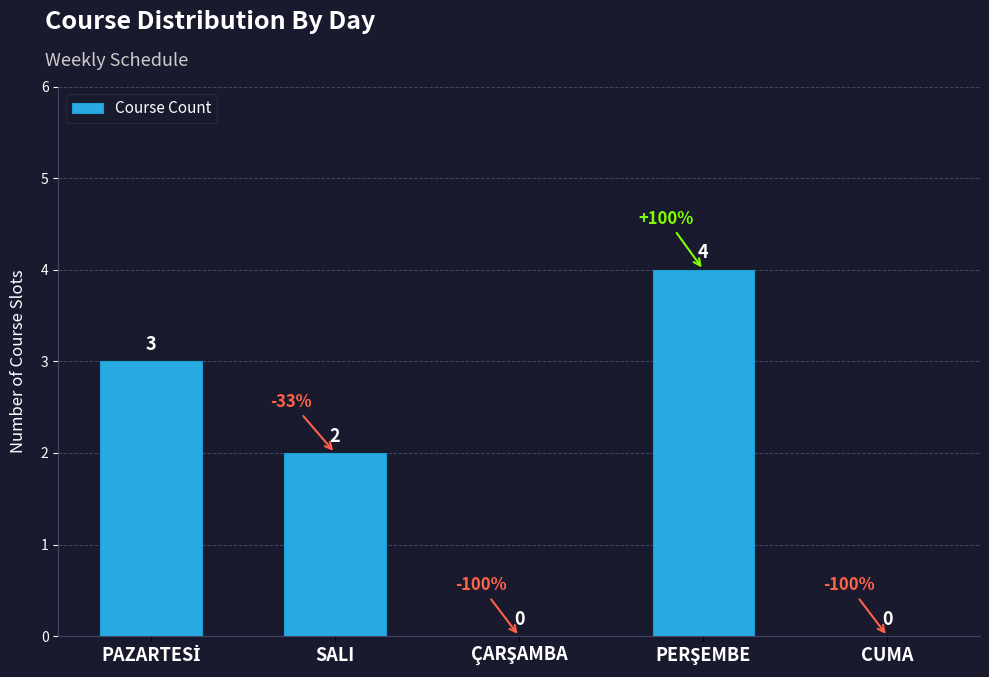

What is the maximum value shown in the chart?

4